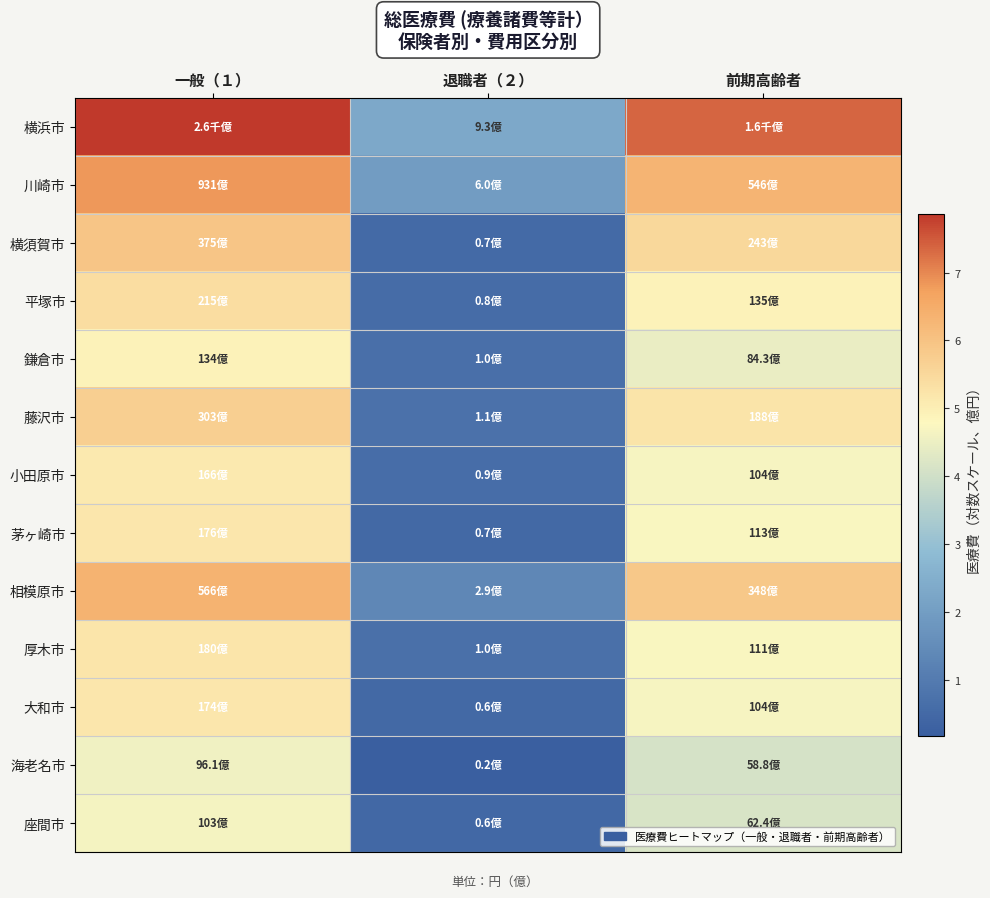

At how many categories does at least one series exceed 3?

2